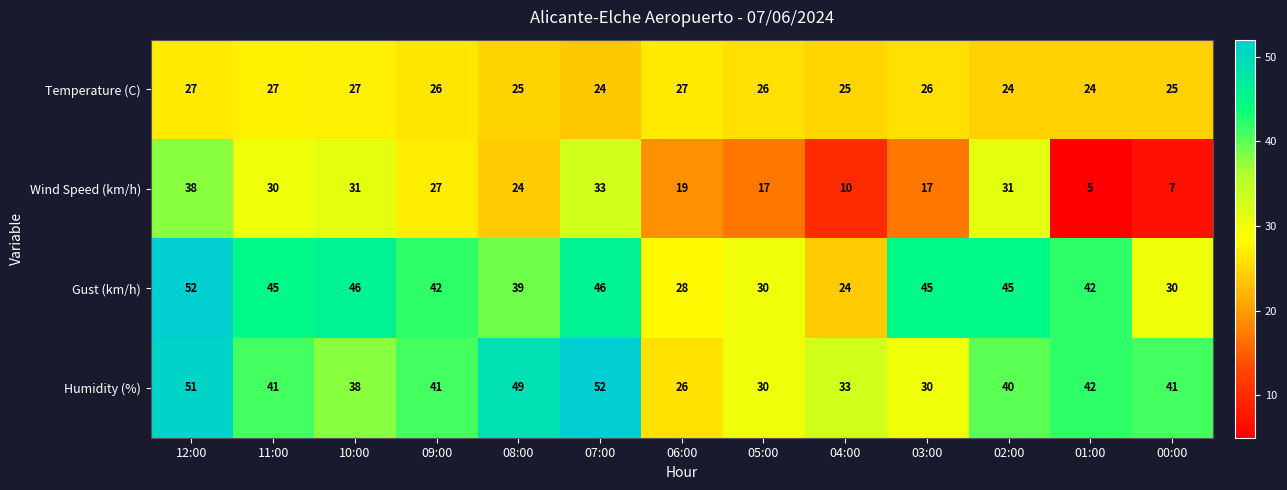

At which label does Humidity (%) first exceed 41?

12:00